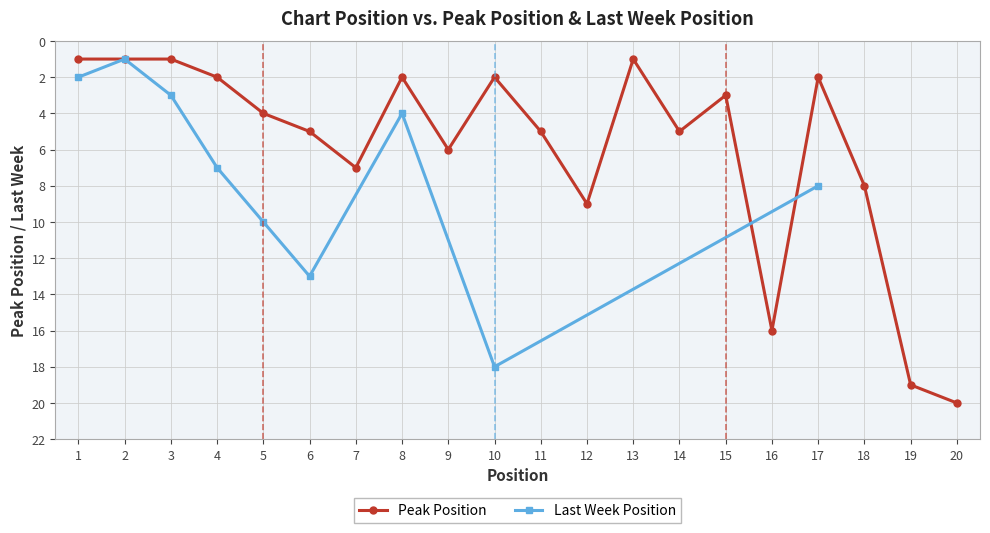

What is the change in value from 2 to 15?

+2